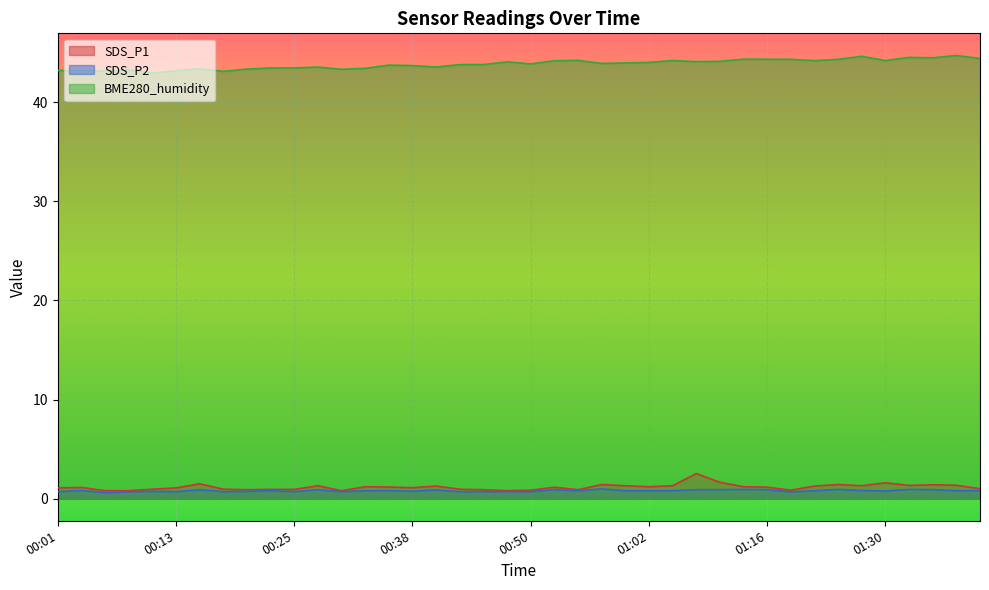

In SDS_P2, how many points are lower than both neighbors (excluding endpoints)?

9